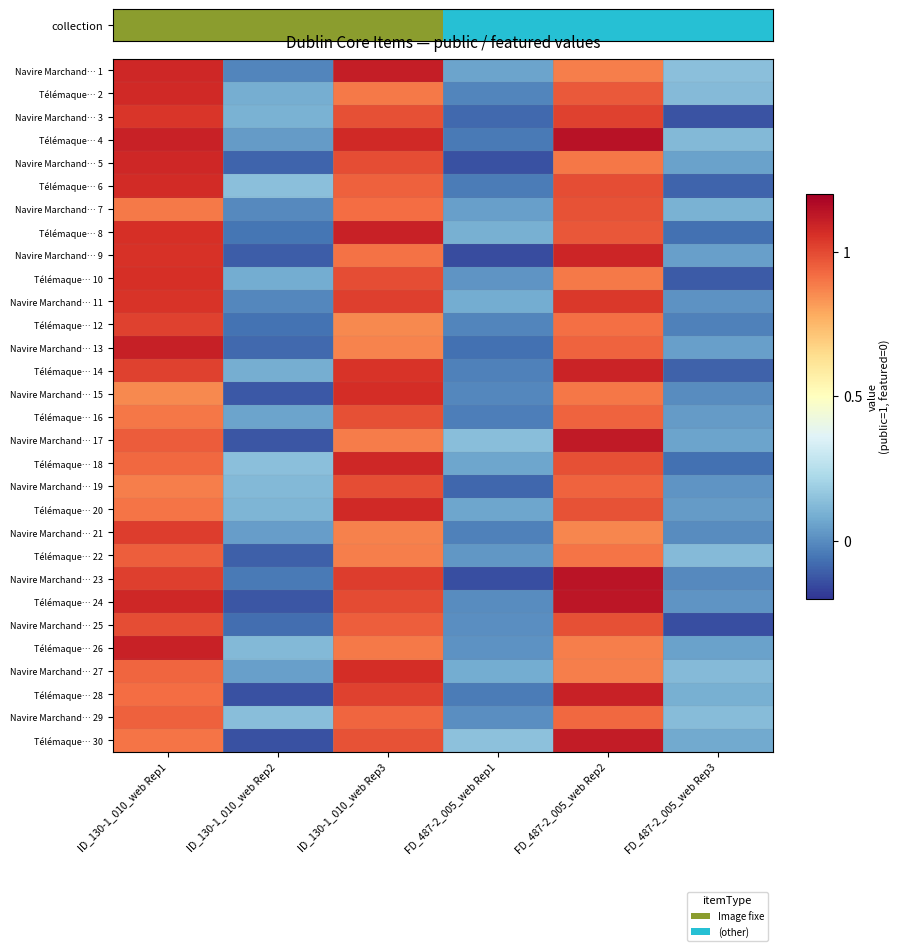

What is the maximum value shown in the chart?

1.1